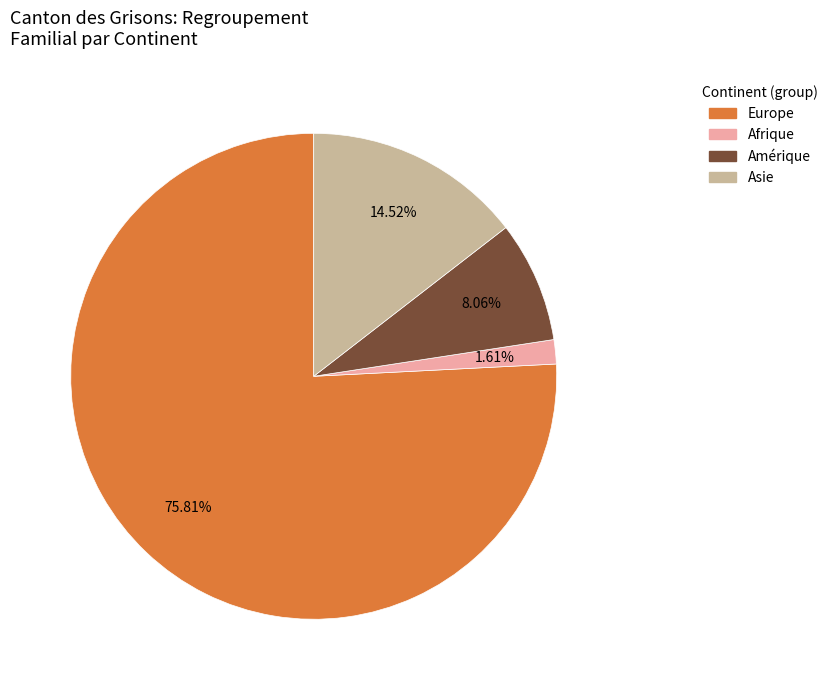

Is it true that Europe is 76% of the pie?

True